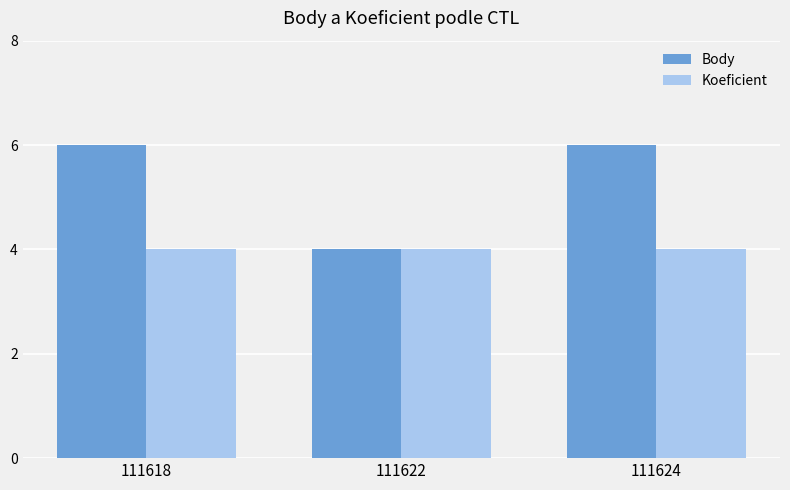

How many Body values are between 4 and 6?

3